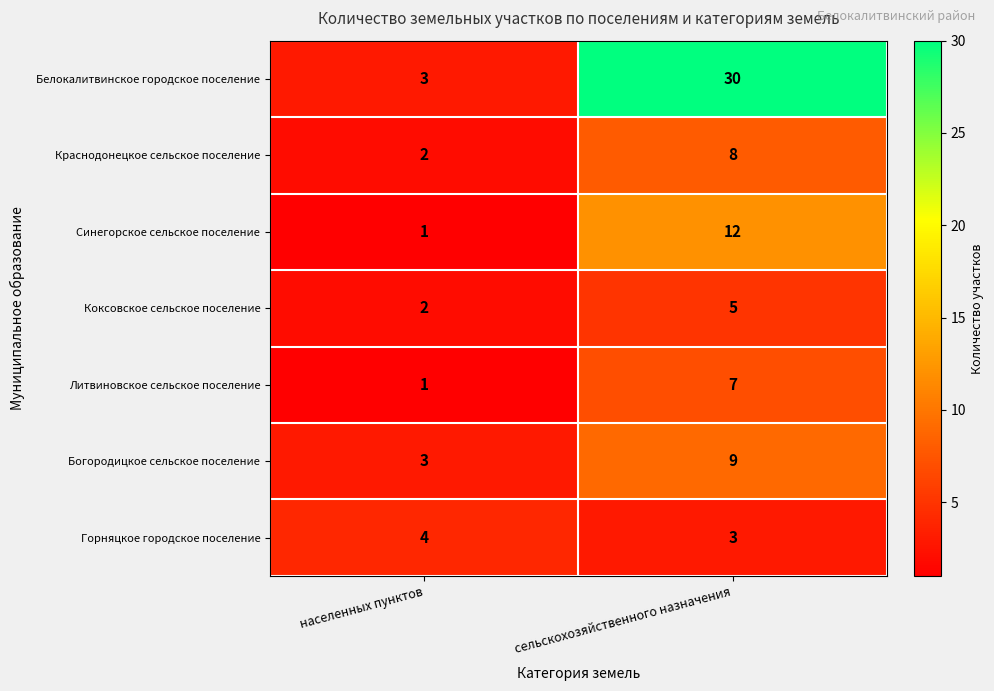

Is it true that Богородицкое сельское поселение equals 5 at населенных пунктов?

False